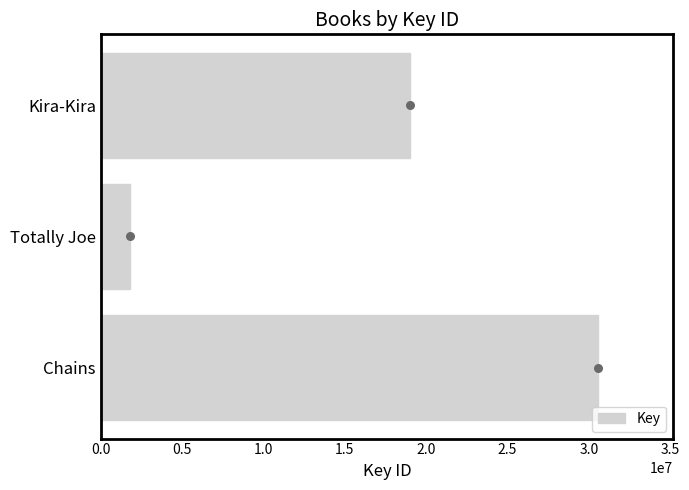

What is the difference between the Key values at Kira-Kira and Chains?

11574988